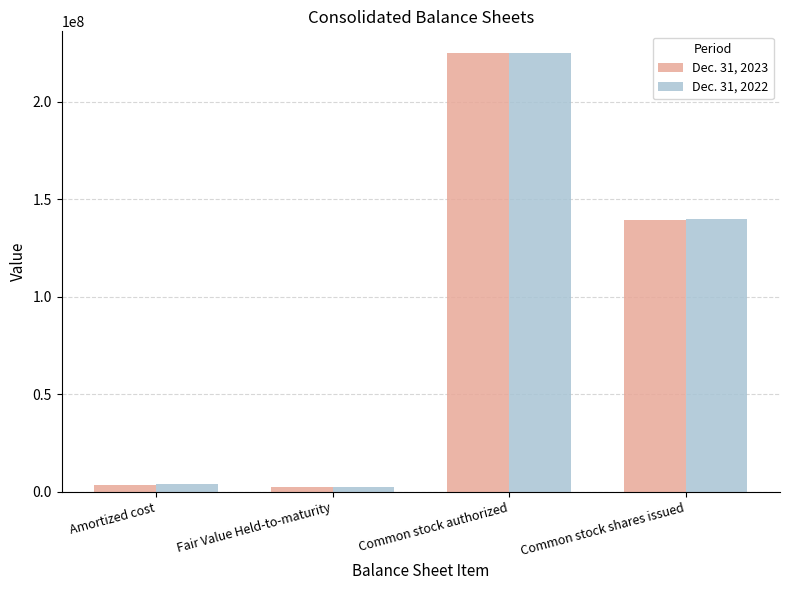

What are all the series names shown in the legend?

Dec. 31, 2023, Dec. 31, 2022